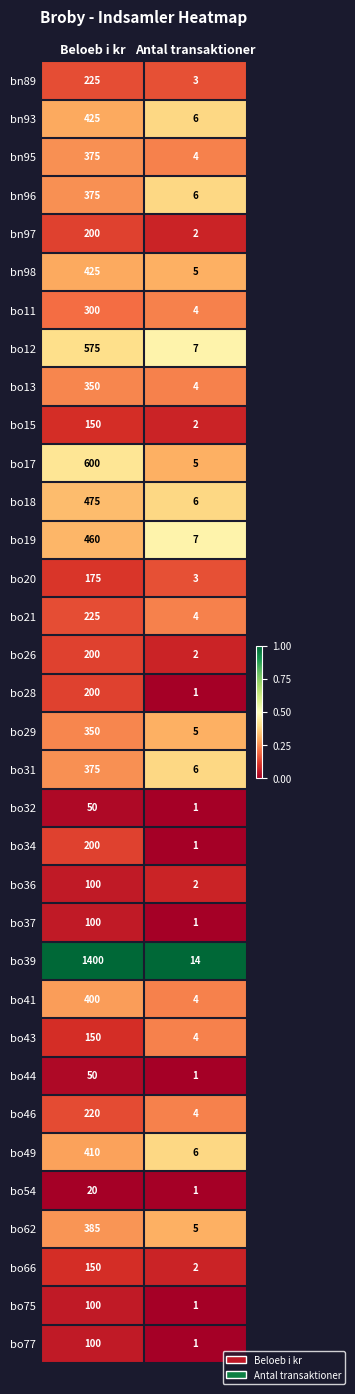

What value does the bo43 series have at Beloeb i kr?

150